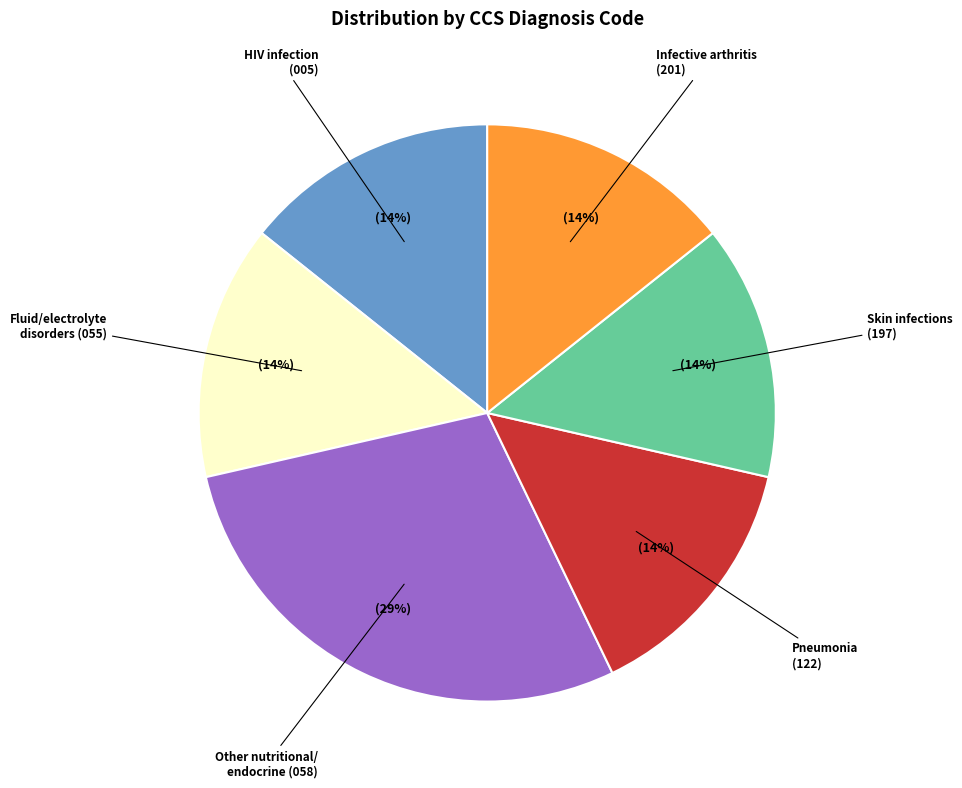

Approximately how many times larger is the value at Infective arthritis (201) compared to HIV infection (005)?

1.0